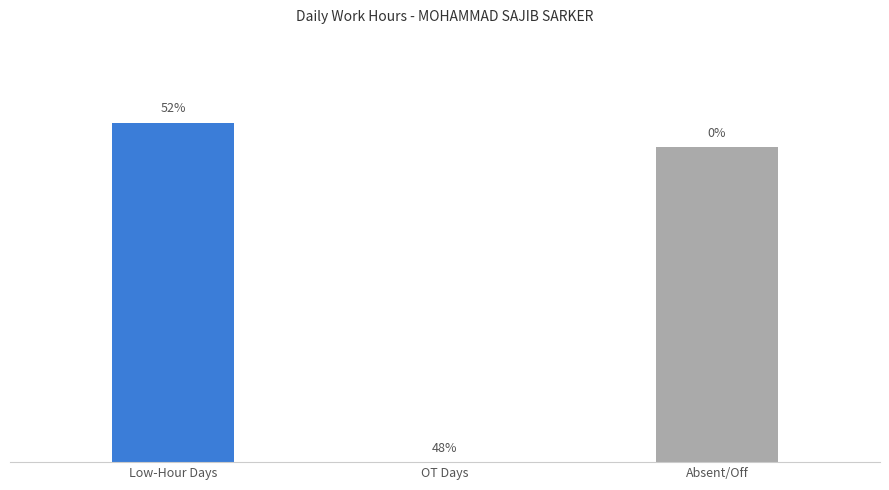

What is the ratio of the value at Low-Hour Days to the value at Absent/Off?

1.1